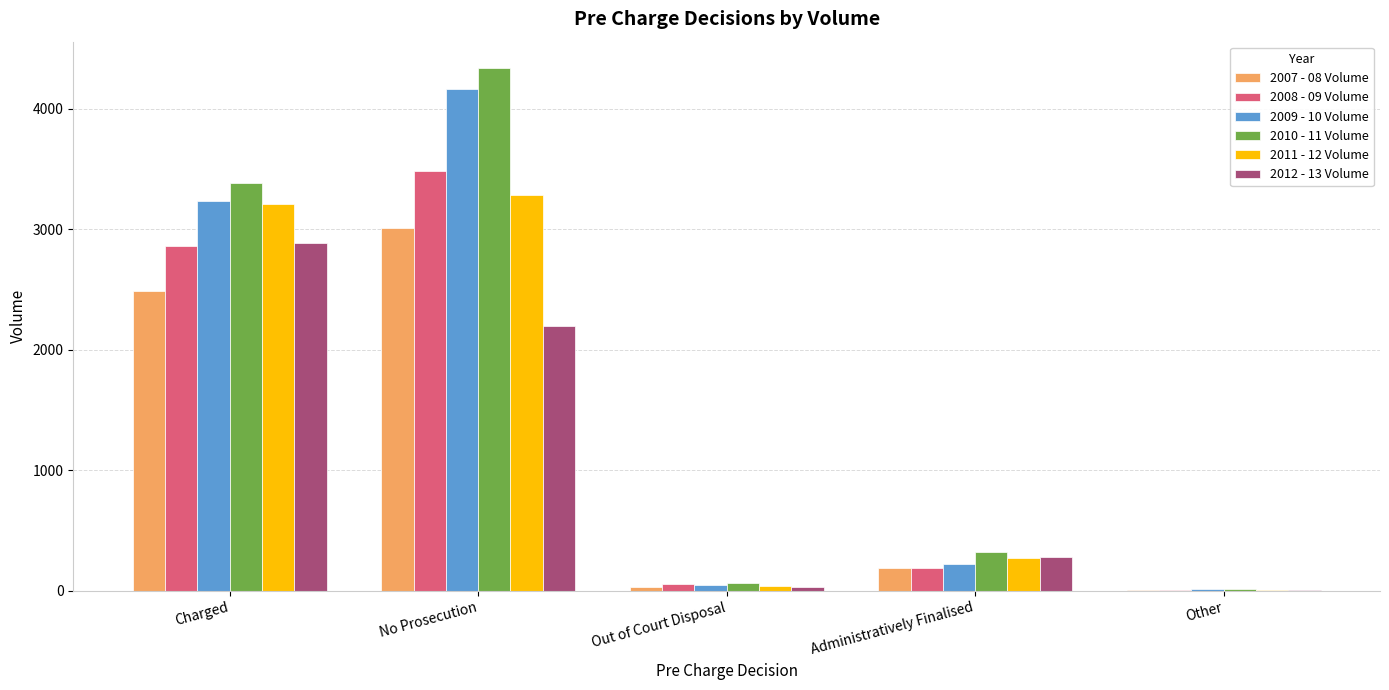

Reading right to left, extract all data points from this chart.

2007 - 08 Volume: Other=5	Administratively Finalised=189	Out of Court Disposal=36	No Prosecution=3006	Charged=2486
2008 - 09 Volume: Other=10	Administratively Finalised=191	Out of Court Disposal=55	No Prosecution=3484	Charged=2857
2009 - 10 Volume: Other=13	Administratively Finalised=222	Out of Court Disposal=51	No Prosecution=4165	Charged=3232
2010 - 11 Volume: Other=18	Administratively Finalised=321	Out of Court Disposal=65	No Prosecution=4339	Charged=3387
2011 - 12 Volume: Other=11	Administratively Finalised=275	Out of Court Disposal=42	No Prosecution=3281	Charged=3213
2012 - 13 Volume: Other=5	Administratively Finalised=281	Out of Court Disposal=34	No Prosecution=2195	Charged=2889